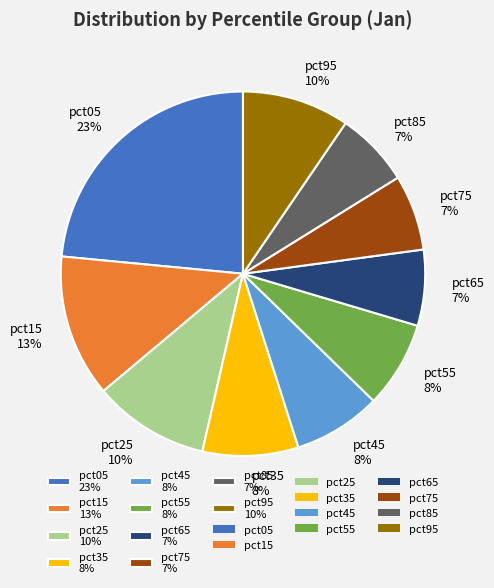

Count the number of slices in the pie.

10